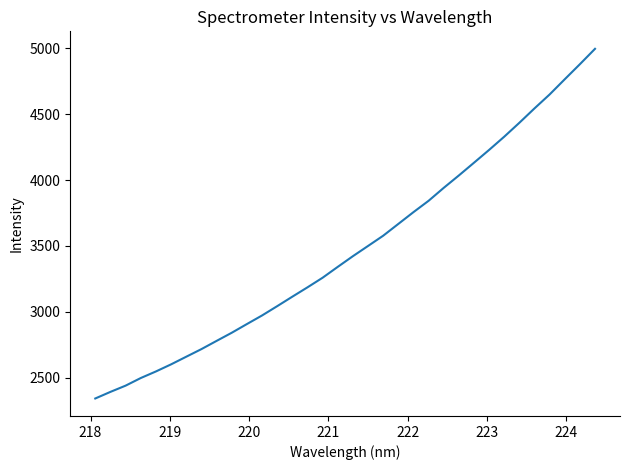

What is the greatest value displayed?

4996.7